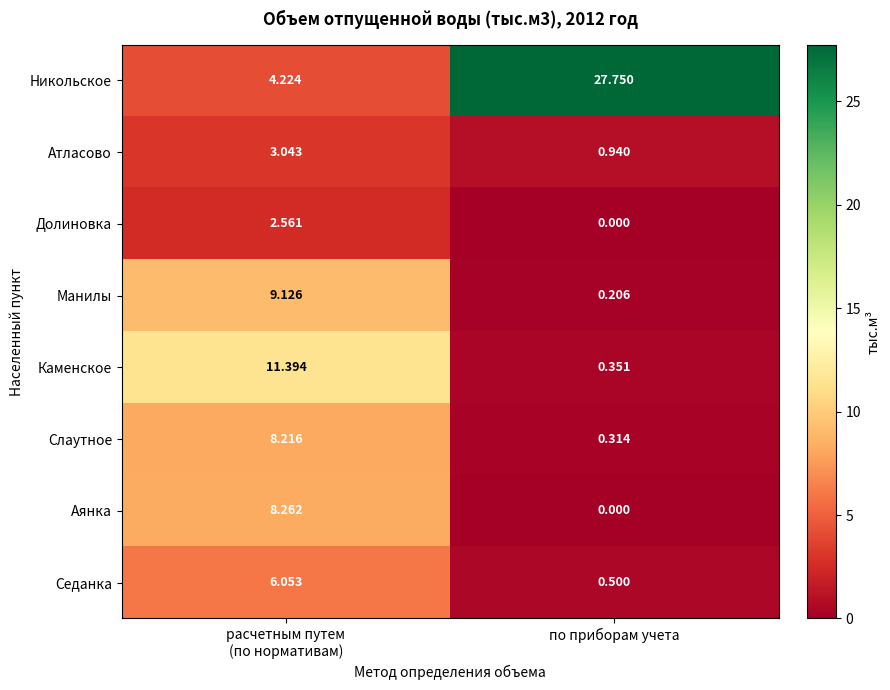

Which series has the widest spread of values?

Никольское